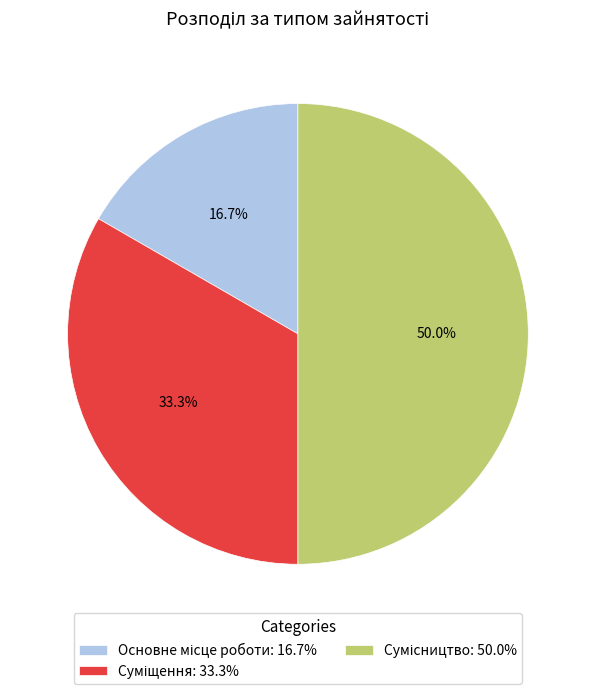

Count the number of slices in the pie.

3